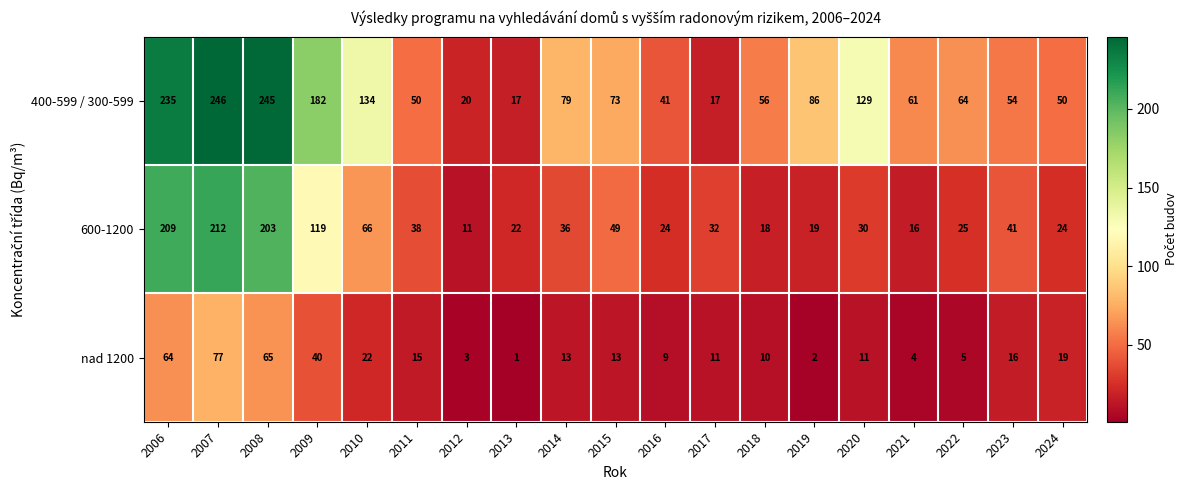

Which label corresponds to the largest value in the chart?

2007